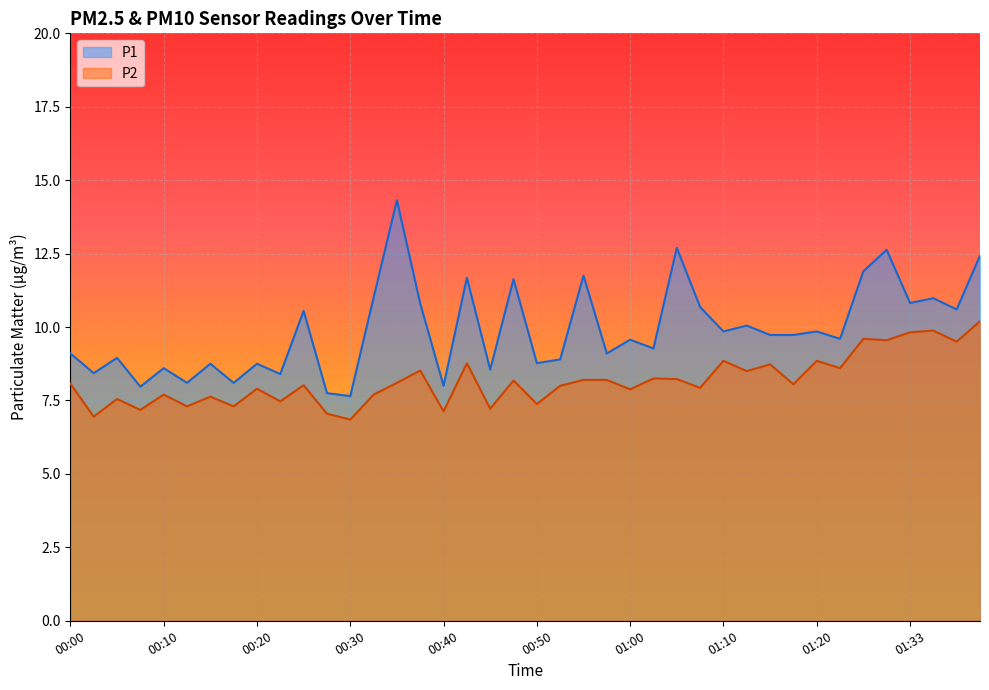

What are all the series names shown in the legend?

P1, P2